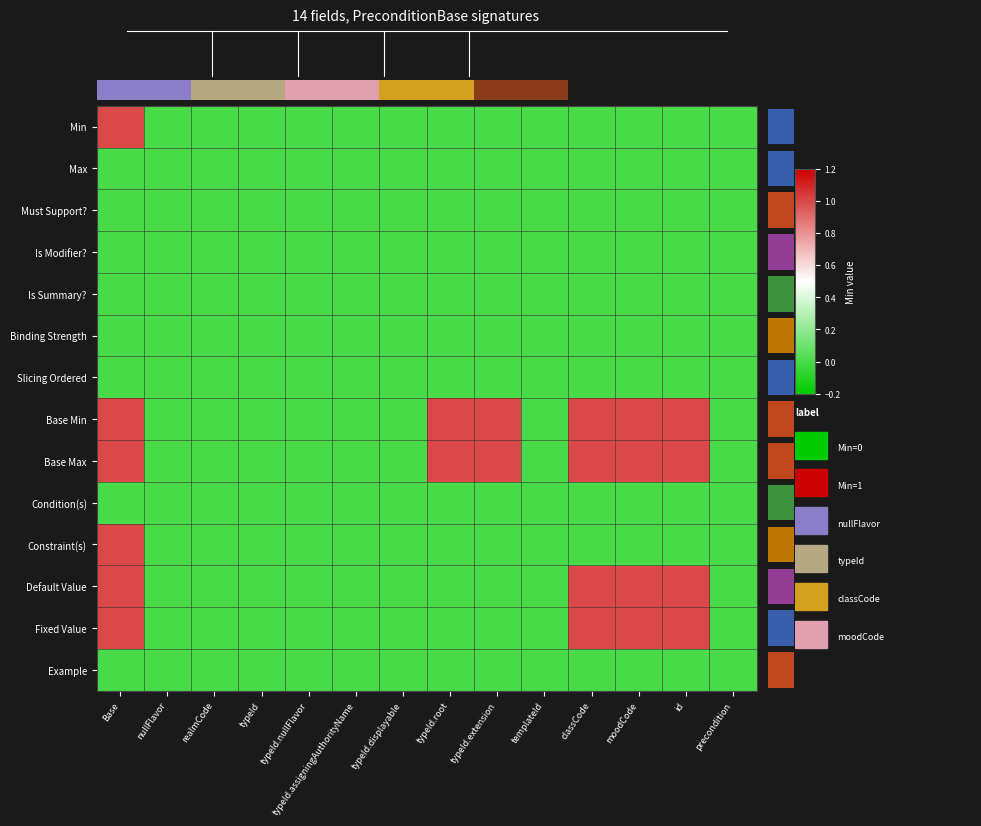

Reading left to right, extract all data points from this chart.

Min: Base=1	nullFlavor=0	realmCode=0	typeId=0	typeId.nullFlavor=0	typeId.assigningAuthorityName=0	typeId.displayable=0	typeId.root=0	typeId.extension=0	templateId=0	classCode=0	moodCode=0	id=0	precondition=0
Max: Base=0	nullFlavor=0	realmCode=0	typeId=0	typeId.nullFlavor=0	typeId.assigningAuthorityName=0	typeId.displayable=0	typeId.root=0	typeId.extension=0	templateId=0	classCode=0	moodCode=0	id=0	precondition=0
Must Support?: Base=0	nullFlavor=0	realmCode=0	typeId=0	typeId.nullFlavor=0	typeId.assigningAuthorityName=0	typeId.displayable=0	typeId.root=0	typeId.extension=0	templateId=0	classCode=0	moodCode=0	id=0	precondition=0
Is Modifier?: Base=0	nullFlavor=0	realmCode=0	typeId=0	typeId.nullFlavor=0	typeId.assigningAuthorityName=0	typeId.displayable=0	typeId.root=0	typeId.extension=0	templateId=0	classCode=0	moodCode=0	id=0	precondition=0
Is Summary?: Base=0	nullFlavor=0	realmCode=0	typeId=0	typeId.nullFlavor=0	typeId.assigningAuthorityName=0	typeId.displayable=0	typeId.root=0	typeId.extension=0	templateId=0	classCode=0	moodCode=0	id=0	precondition=0
Binding Strength: Base=0	nullFlavor=0	realmCode=0	typeId=0	typeId.nullFlavor=0	typeId.assigningAuthorityName=0	typeId.displayable=0	typeId.root=0	typeId.extension=0	templateId=0	classCode=0	moodCode=0	id=0	precondition=0
Slicing Ordered: Base=0	nullFlavor=0	realmCode=0	typeId=0	typeId.nullFlavor=0	typeId.assigningAuthorityName=0	typeId.displayable=0	typeId.root=0	typeId.extension=0	templateId=0	classCode=0	moodCode=0	id=0	precondition=0
Base Min: Base=1	nullFlavor=0	realmCode=0	typeId=0	typeId.nullFlavor=0	typeId.assigningAuthorityName=0	typeId.displayable=0	typeId.root=1	typeId.extension=1	templateId=0	classCode=1	moodCode=1	id=1	precondition=0
Base Max: Base=1	nullFlavor=0	realmCode=0	typeId=0	typeId.nullFlavor=0	typeId.assigningAuthorityName=0	typeId.displayable=0	typeId.root=1	typeId.extension=1	templateId=0	classCode=1	moodCode=1	id=1	precondition=0
Condition(s): Base=0	nullFlavor=0	realmCode=0	typeId=0	typeId.nullFlavor=0	typeId.assigningAuthorityName=0	typeId.displayable=0	typeId.root=0	typeId.extension=0	templateId=0	classCode=0	moodCode=0	id=0	precondition=0
Constraint(s): Base=1	nullFlavor=0	realmCode=0	typeId=0	typeId.nullFlavor=0	typeId.assigningAuthorityName=0	typeId.displayable=0	typeId.root=0	typeId.extension=0	templateId=0	classCode=0	moodCode=0	id=0	precondition=0
Default Value: Base=1	nullFlavor=0	realmCode=0	typeId=0	typeId.nullFlavor=0	typeId.assigningAuthorityName=0	typeId.displayable=0	typeId.root=0	typeId.extension=0	templateId=0	classCode=1	moodCode=1	id=1	precondition=0
Fixed Value: Base=1	nullFlavor=0	realmCode=0	typeId=0	typeId.nullFlavor=0	typeId.assigningAuthorityName=0	typeId.displayable=0	typeId.root=0	typeId.extension=0	templateId=0	classCode=1	moodCode=1	id=1	precondition=0
Example: Base=0	nullFlavor=0	realmCode=0	typeId=0	typeId.nullFlavor=0	typeId.assigningAuthorityName=0	typeId.displayable=0	typeId.root=0	typeId.extension=0	templateId=0	classCode=0	moodCode=0	id=0	precondition=0